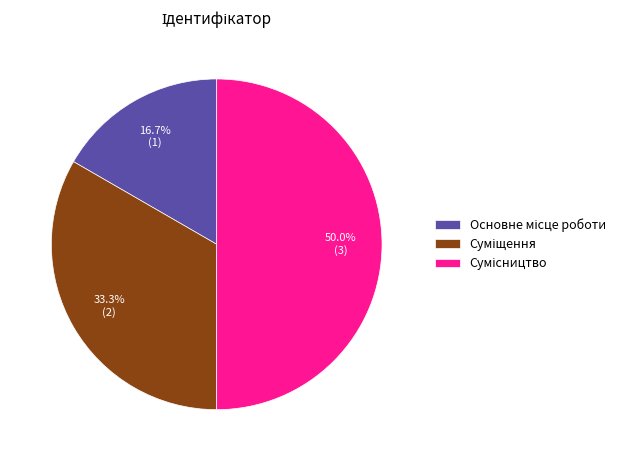

What is the largest slice in the pie chart?

Сумісництво